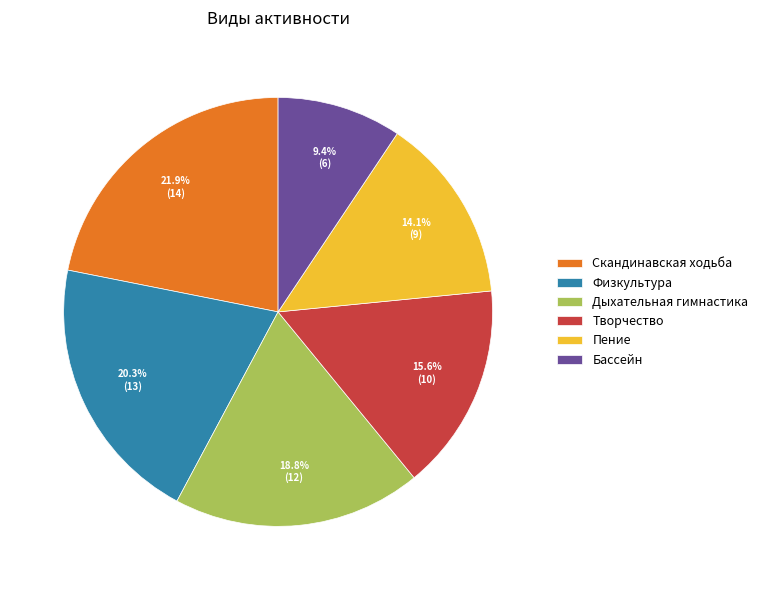

To the nearest percent, what portion does Бассейн represent?

9%